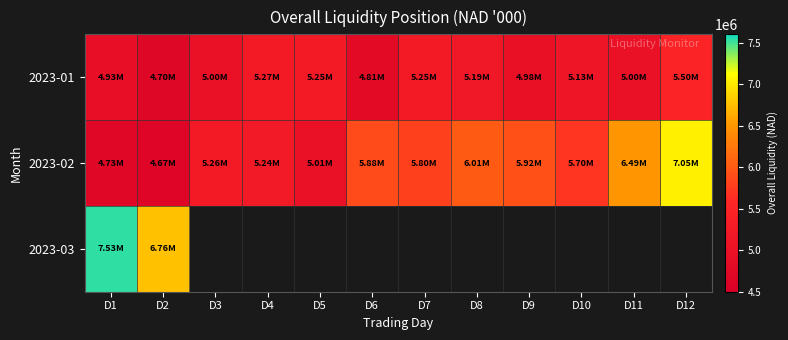

How many series are shown in this chart?

3